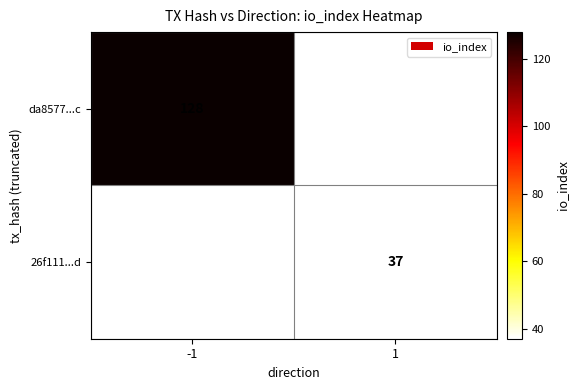

The da8577...c series shows 167 at -1. True or false?

False